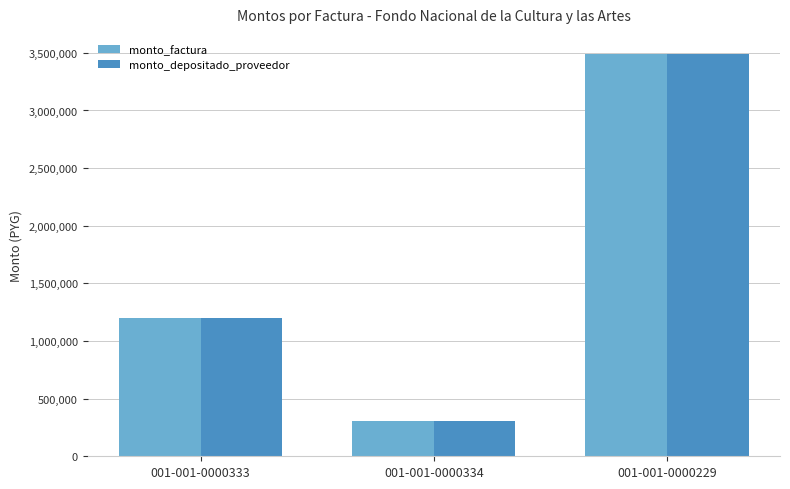

How many bars are there in total?

6